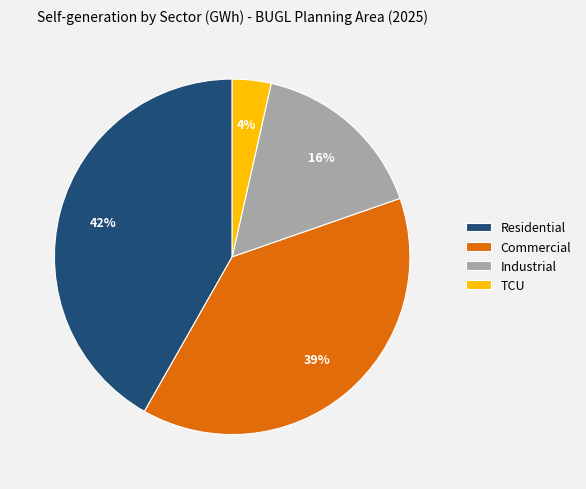

Which slice is the smallest?

TCU